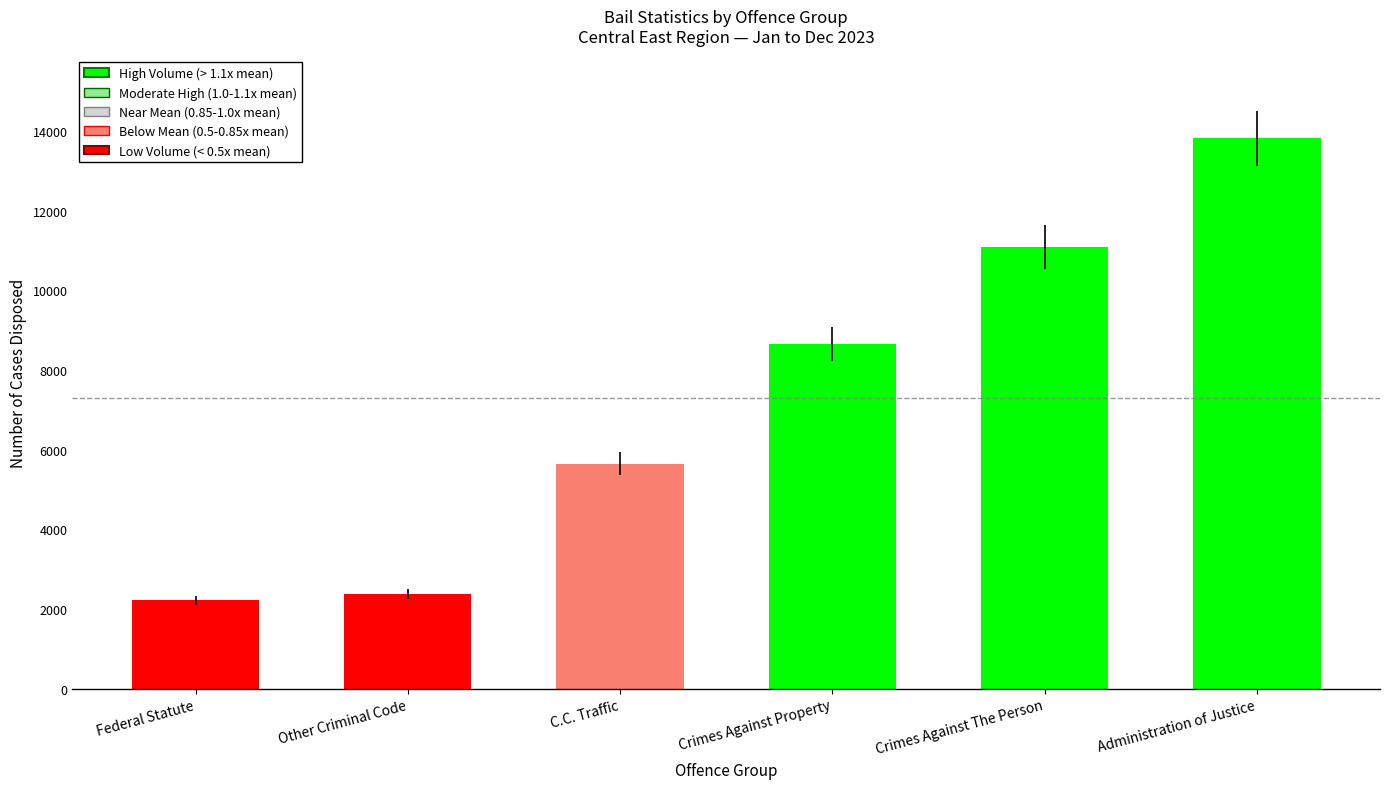

Is it true that the value at Crimes Against The Person is 11099?

True